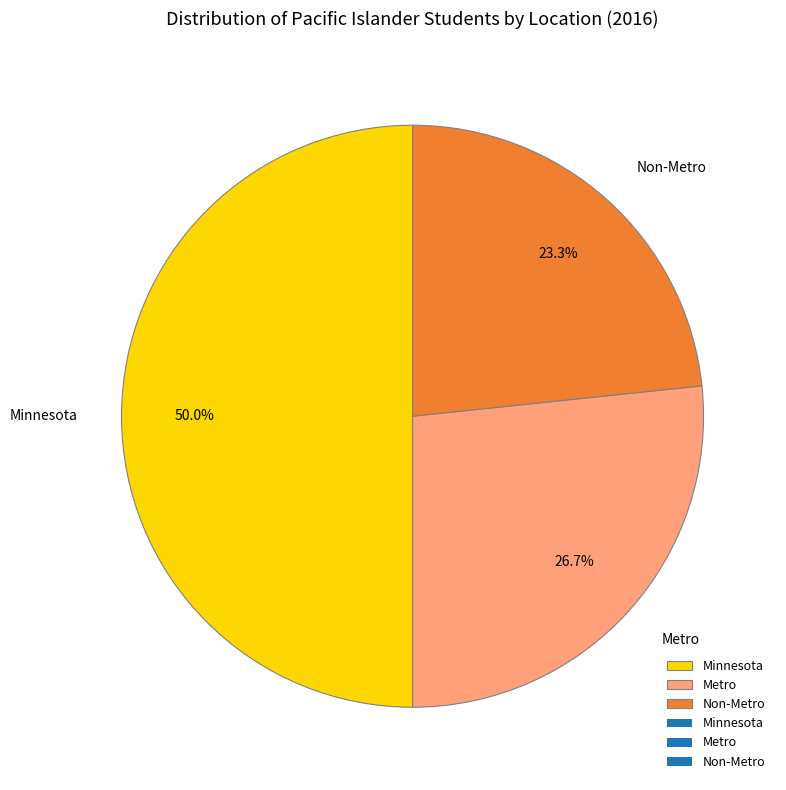

Does Non-Metro represent more than half of the total?

No